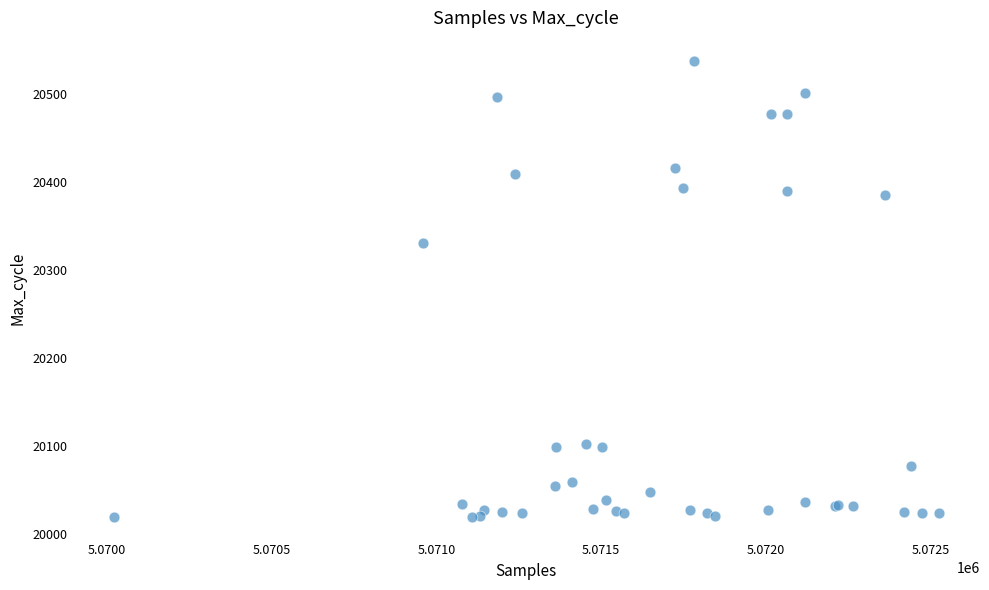

What Y value in the scatter plot is closest to 20279?

20331